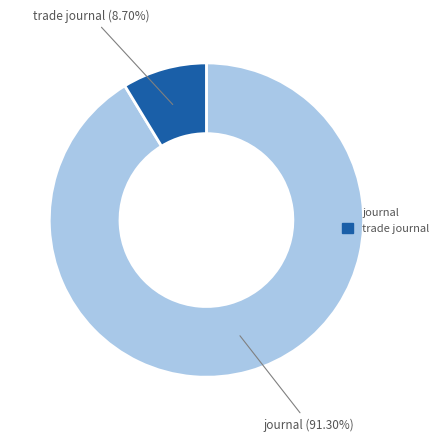

To the nearest percent, what is the difference between the trade journal and journal slice percentages?

83%